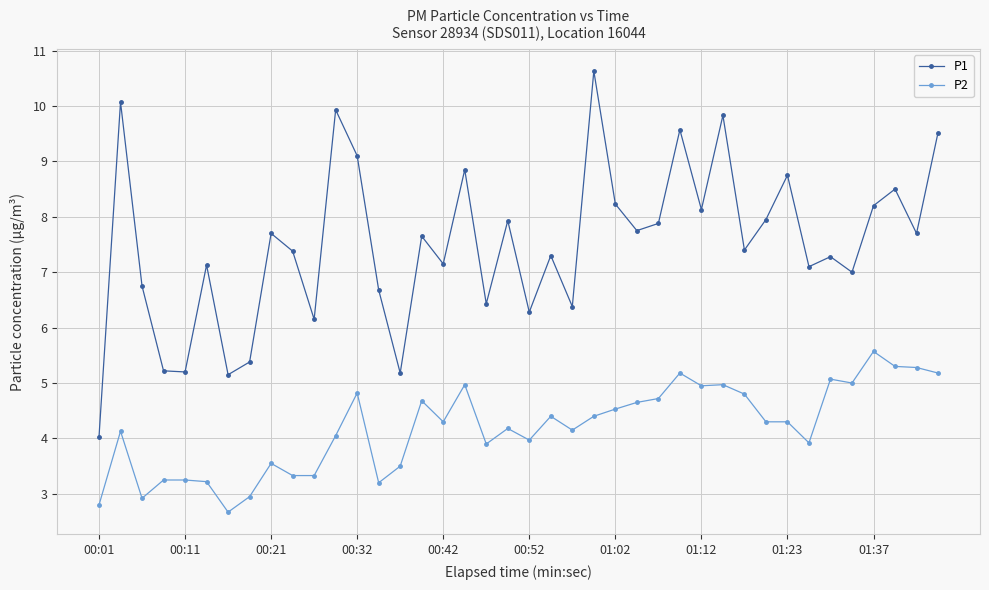

Which series has the largest range (max minus min)?

P1